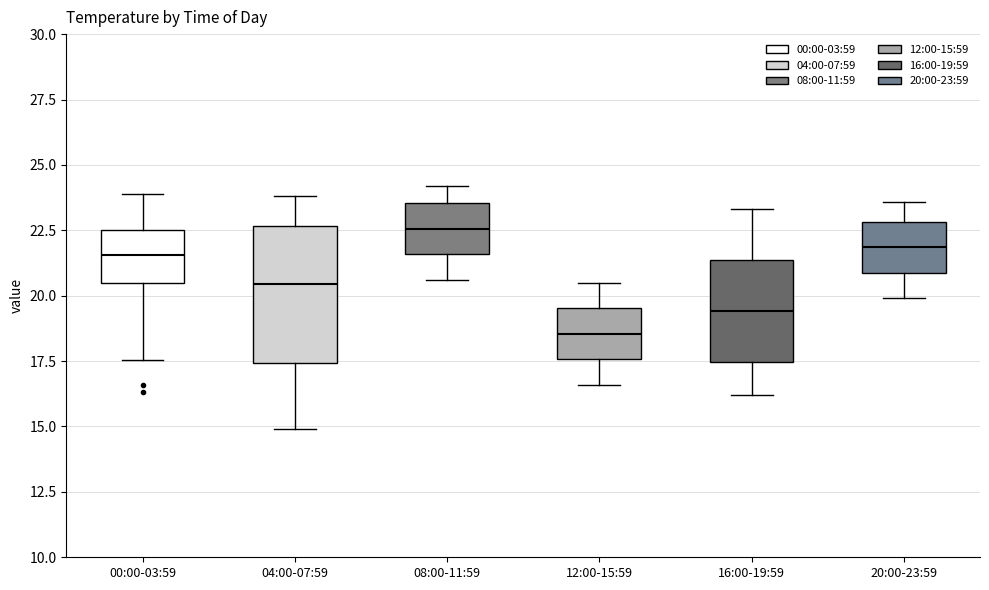

Which box is the tallest, from its lower edge to its upper edge?

04:00-07:59